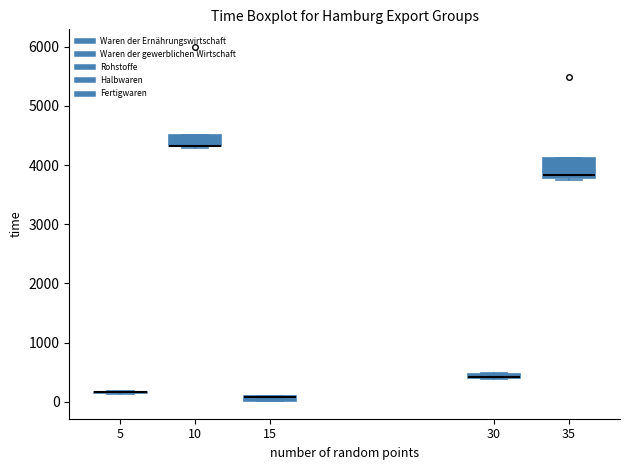

Which box is the tallest, from its lower edge to its upper edge?

35